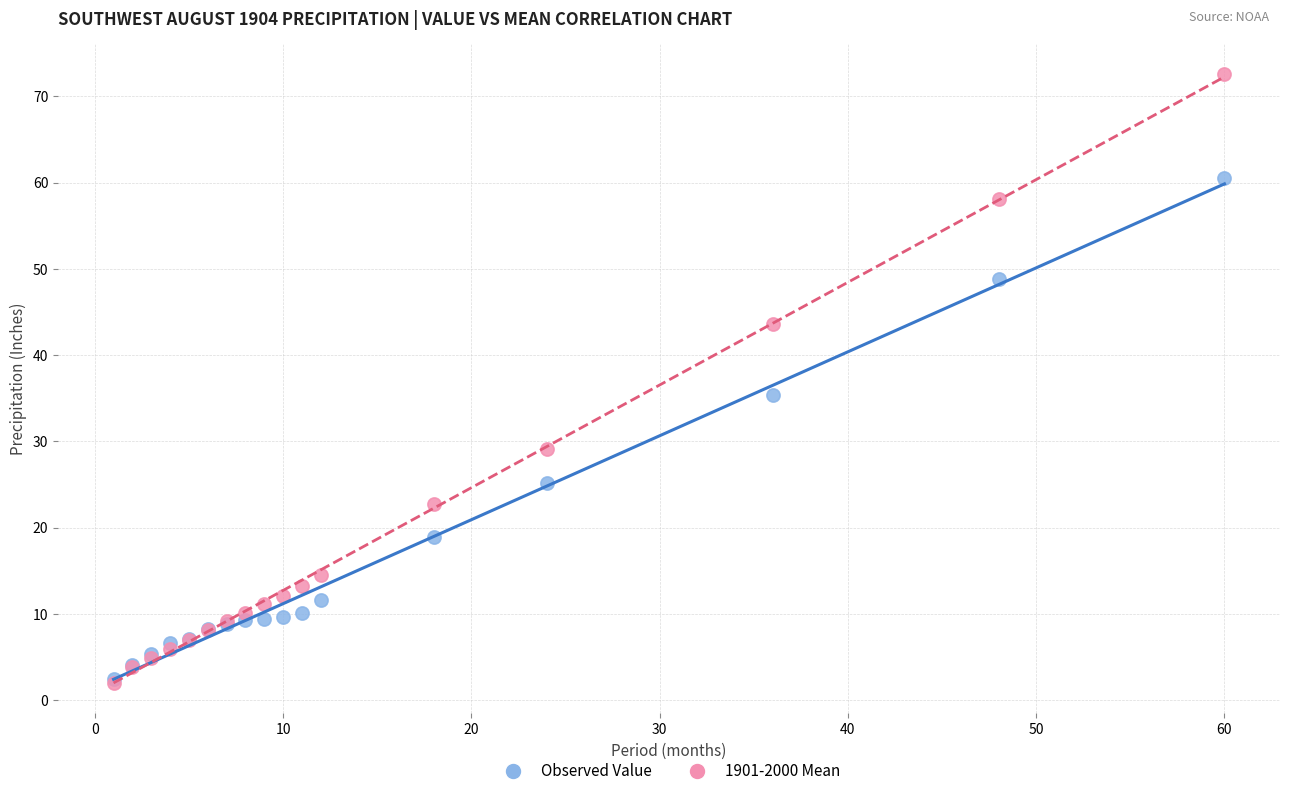

Across all series, what Y value is closest to 37?

35.4